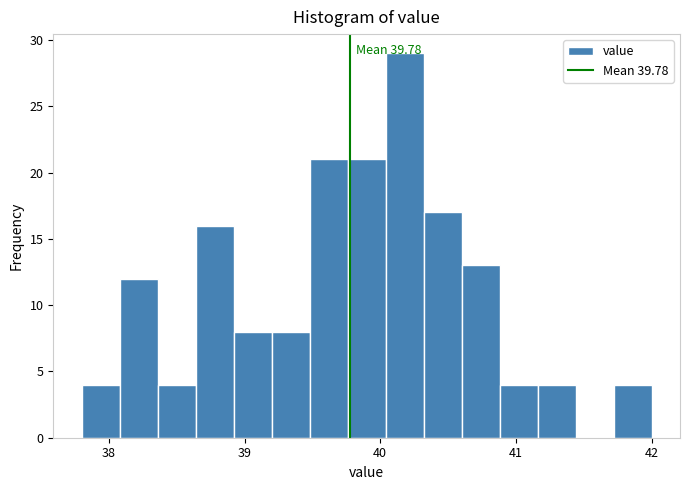

Around what value on the x-axis is the tallest bar? Give the approximate position of its centre, as read against the axis.

40.2